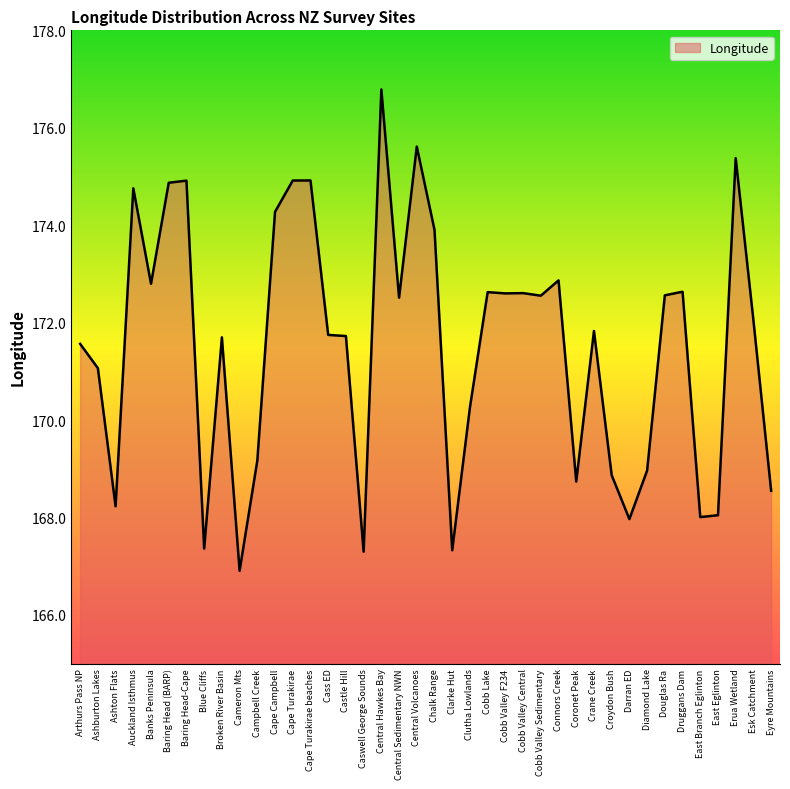

True or false: the data shows 175.4 at Erua Wetland.

True